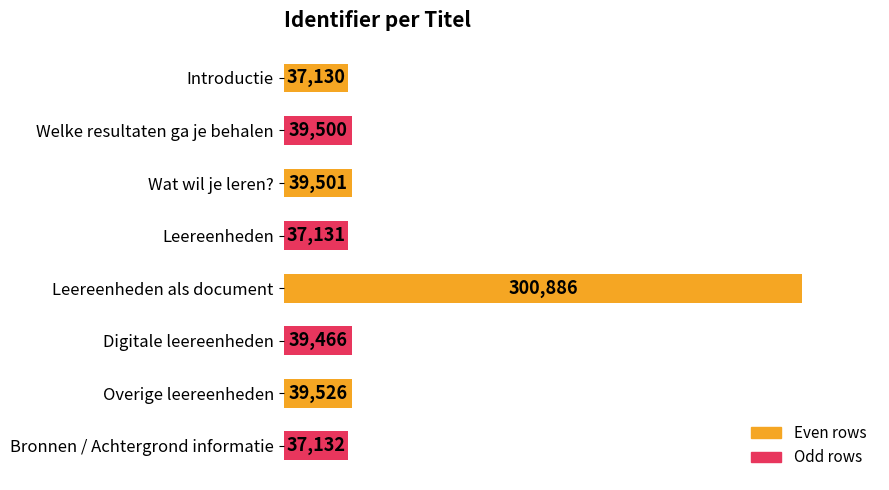

Is it true that the value at Welke resultaten ga je behalen is 39500?

True